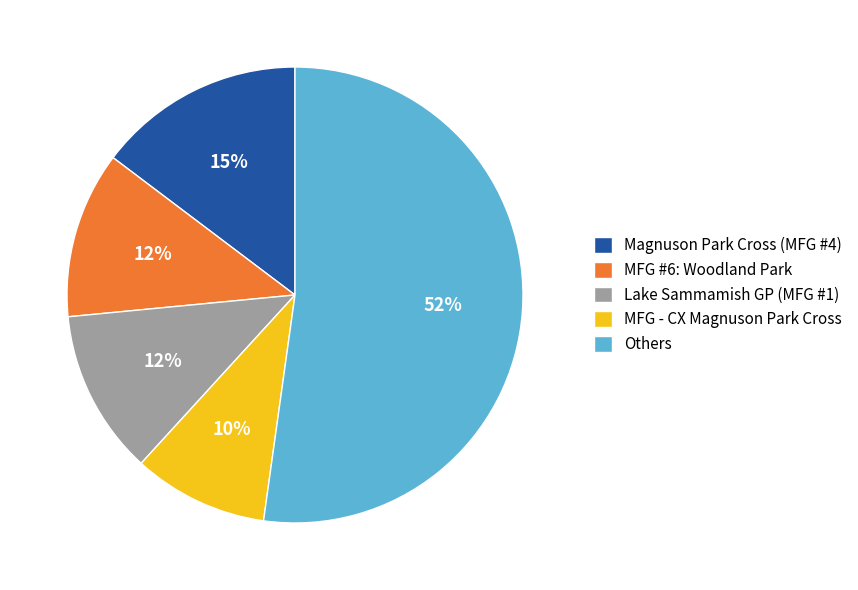

Count the number of slices in the pie.

5